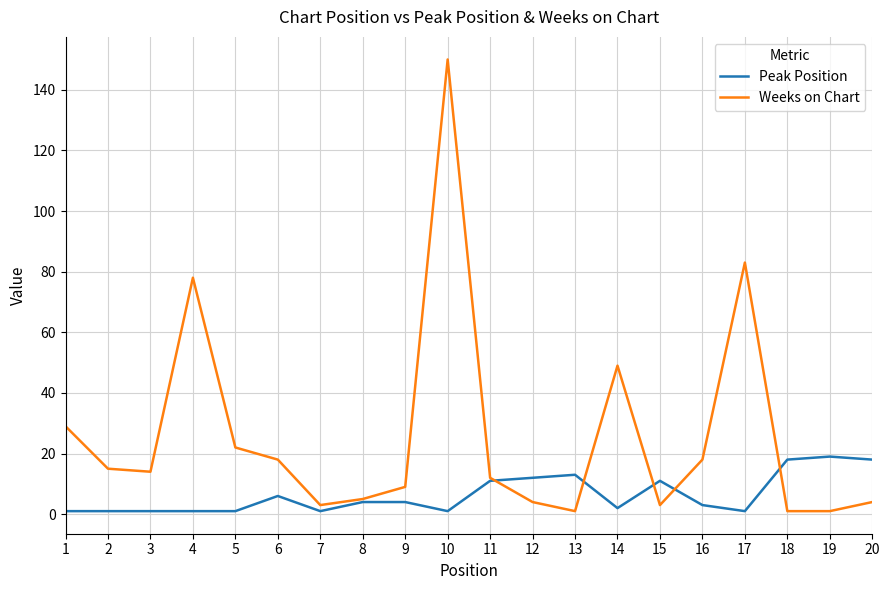

Reading left to right, extract all data points from this chart.

Peak Position: 1	1	1	1	1	6	1	4	4	1	11	12	13	2	11	3	1	18	19	18
Weeks on Chart: 29	15	14	78	22	18	3	5	9	150	12	4	1	49	3	18	83	1	1	4